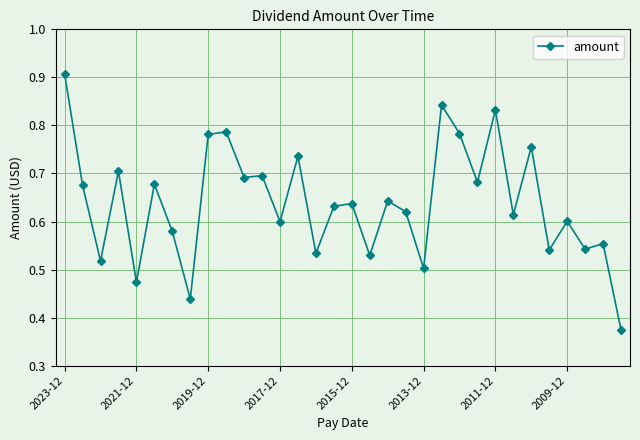

How many values are between 0 and 1?

32